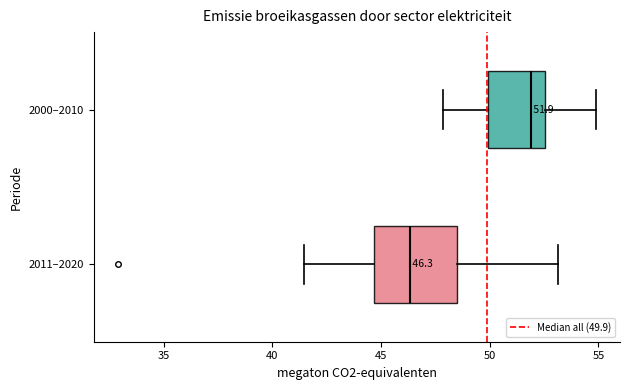

Which box has the furthest to the right median line?

2000–2010